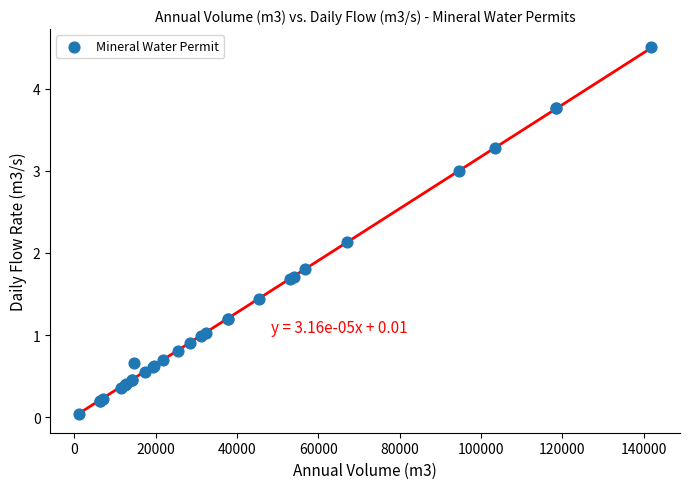

What Y value in the scatter plot is closest to 2?

2.1